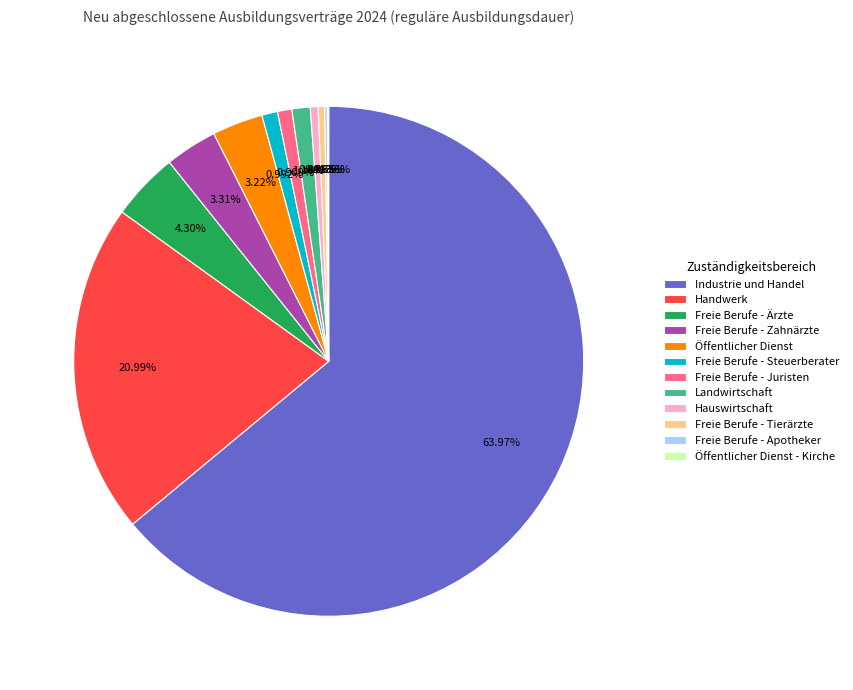

Combined, what portion of the pie is Freie Berufe - Tierärzte and Freie Berufe - Zahnärzte?

3.7%